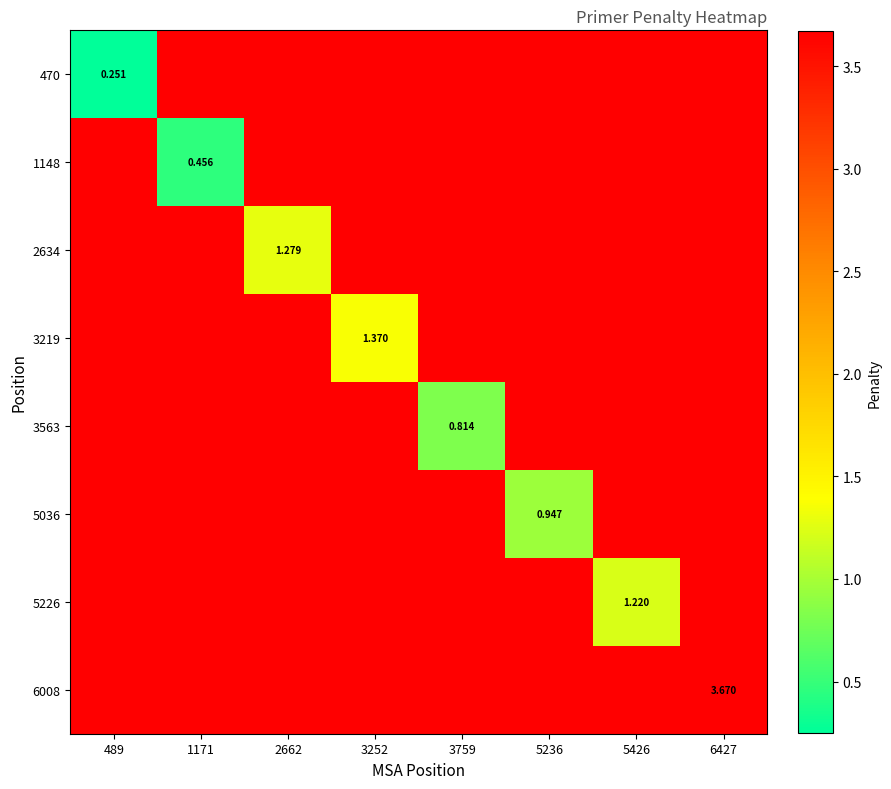

Rank the categories by 1148 value from lowest to highest.

489, 1171, 2662, 3252, 3759, 5236, 5426, 6427